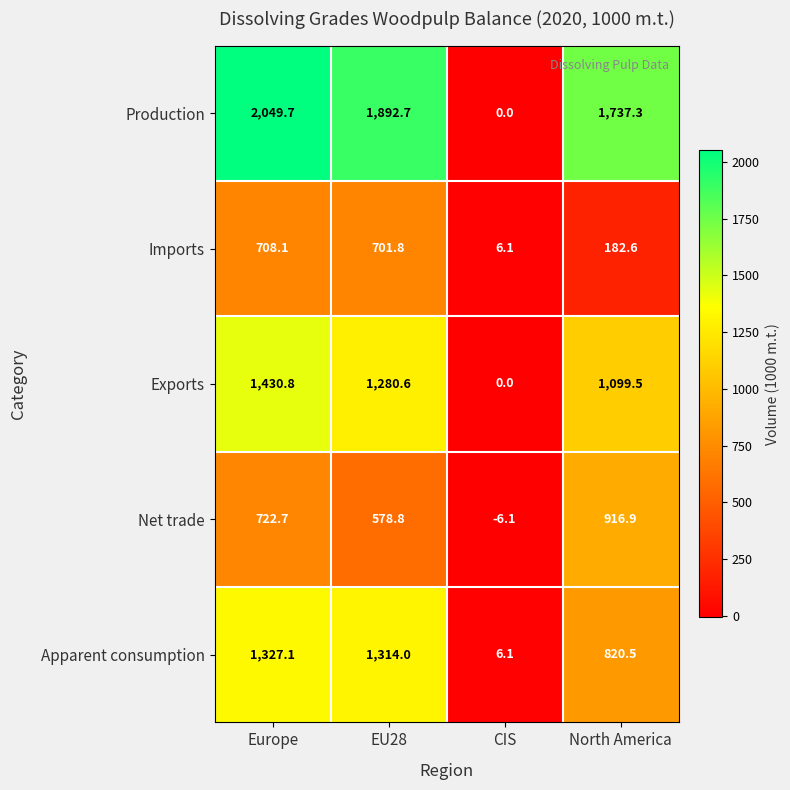

The value of Imports at EU28 is 701.8. True or false?

True